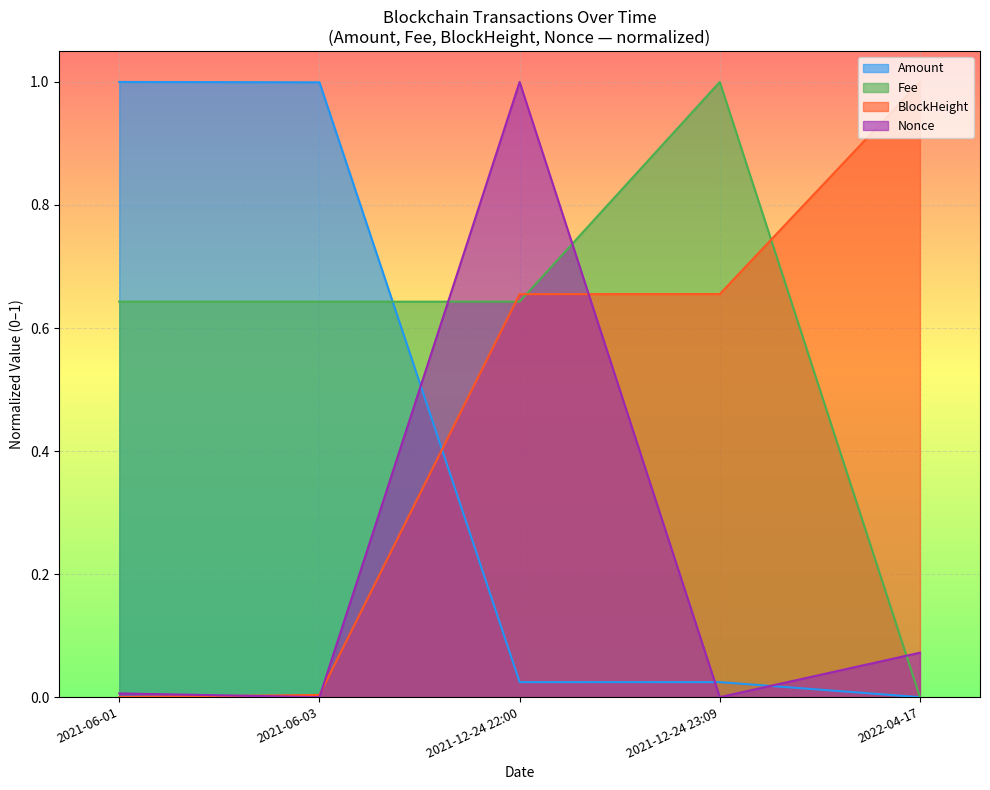

What is the average value of the Amount series?

0.4